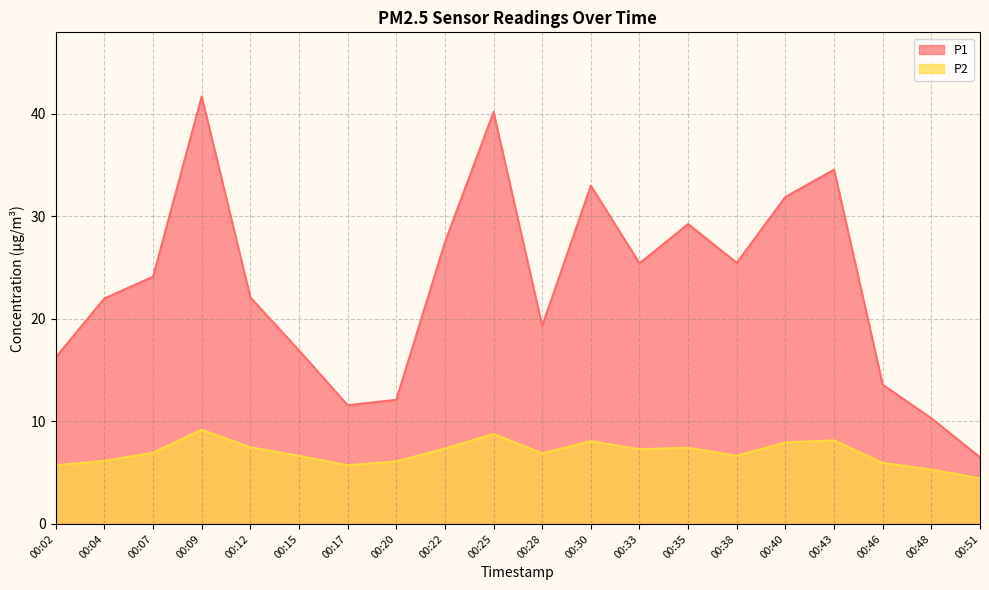

Where is the first local maximum for P1?

00:09